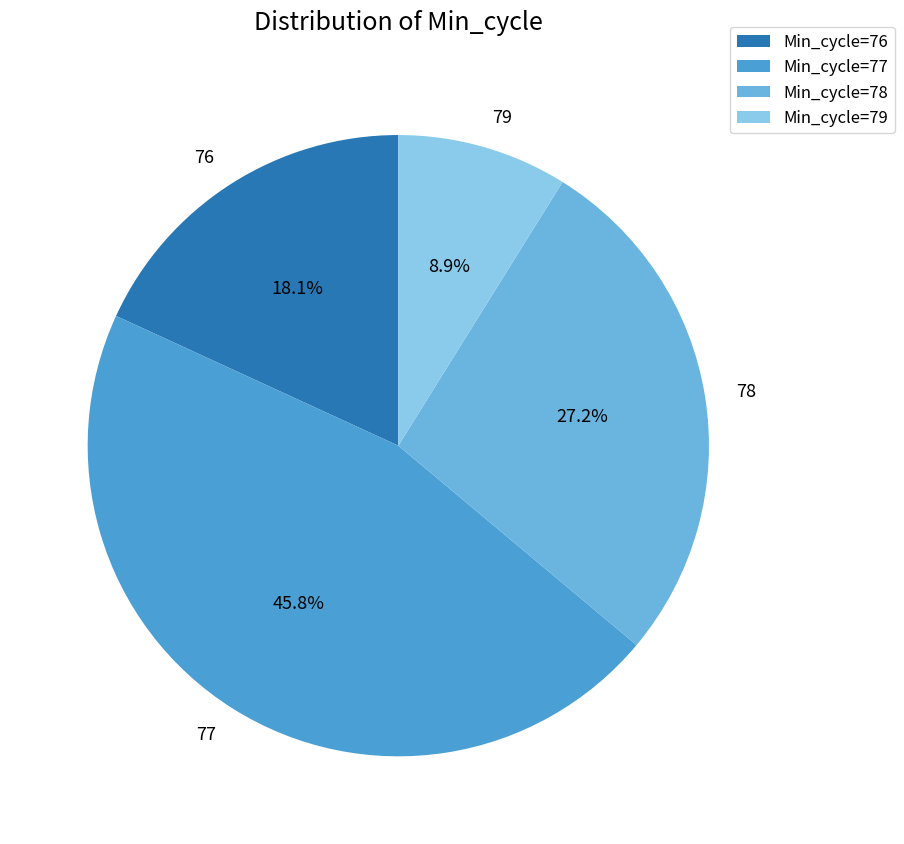

To the nearest percent, what portion does 76 represent?

18%